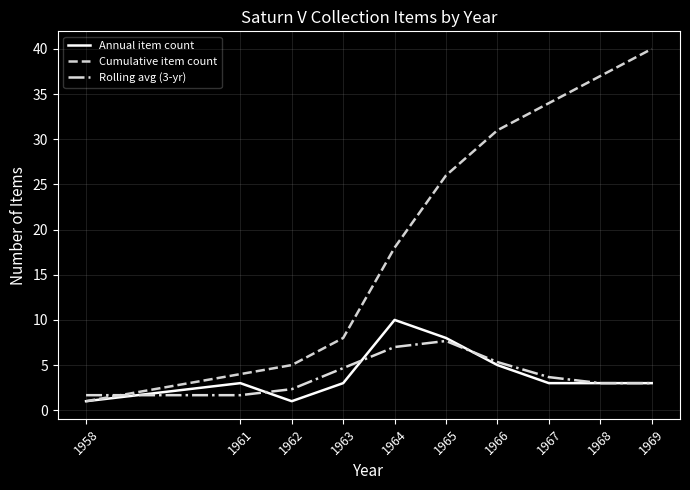

What is the approximate value of Annual item count at 1964?

10.0